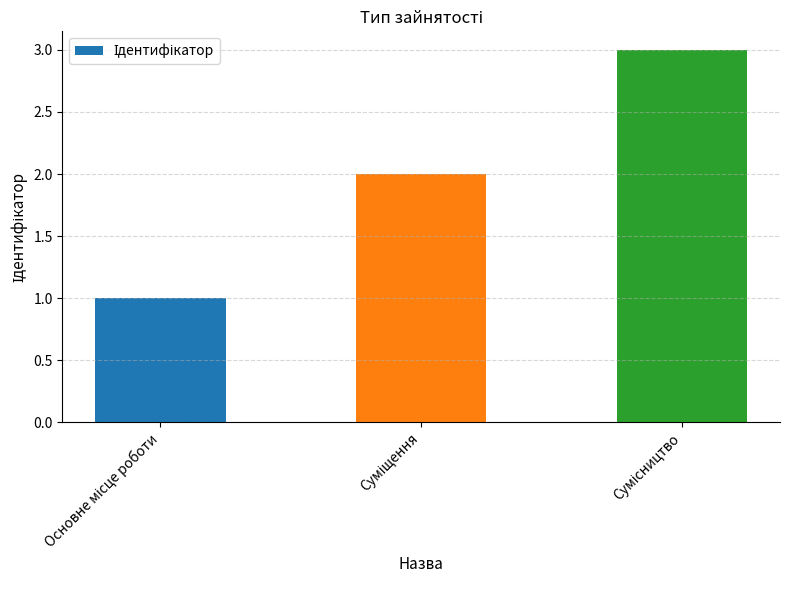

What is the smallest value displayed?

1